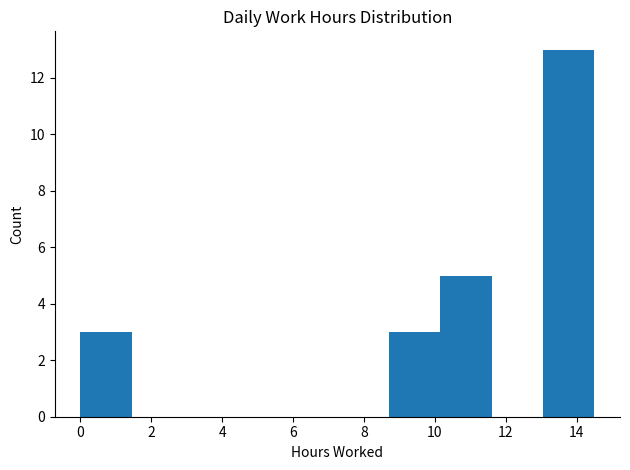

Reading left to right, list every bar in this chart as the range it spans on the x-axis followed by its height. Neither the bar edges nor the heights are printed on the chart, so give them approximately, as read against the axes.

0.00 to 1.45: 3
1.45 to 2.90: 0
2.90 to 4.35: 0
4.35 to 5.80: 0
5.80 to 7.25: 0
7.25 to 8.70: 0
8.70 to 10.15: 3
10.15 to 11.60: 5
11.60 to 13.05: 0
13.05 to 14.50: 13